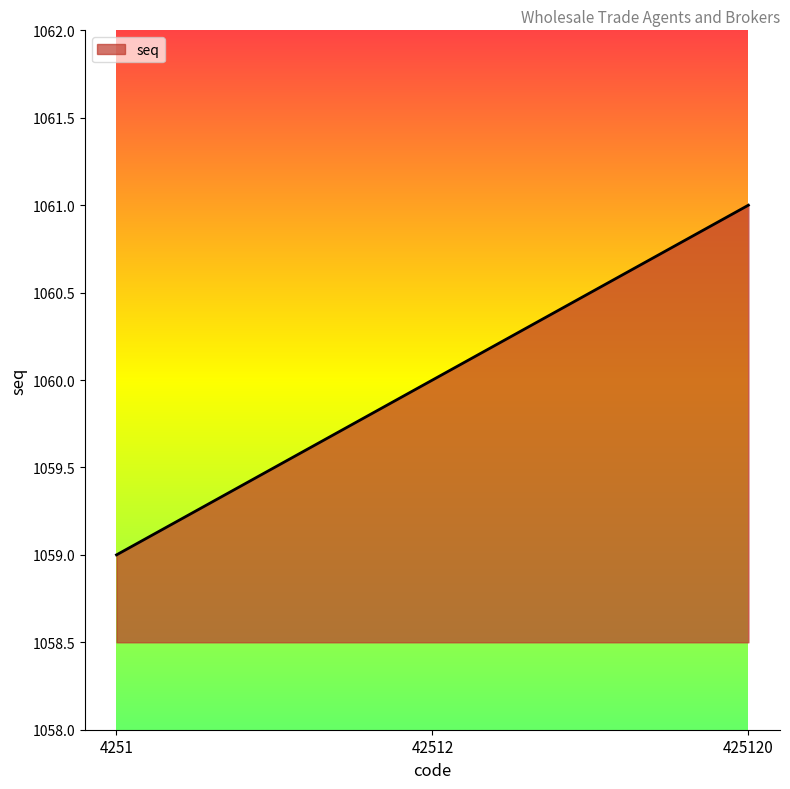

At which category does the chart reach its minimum across all series?

4251